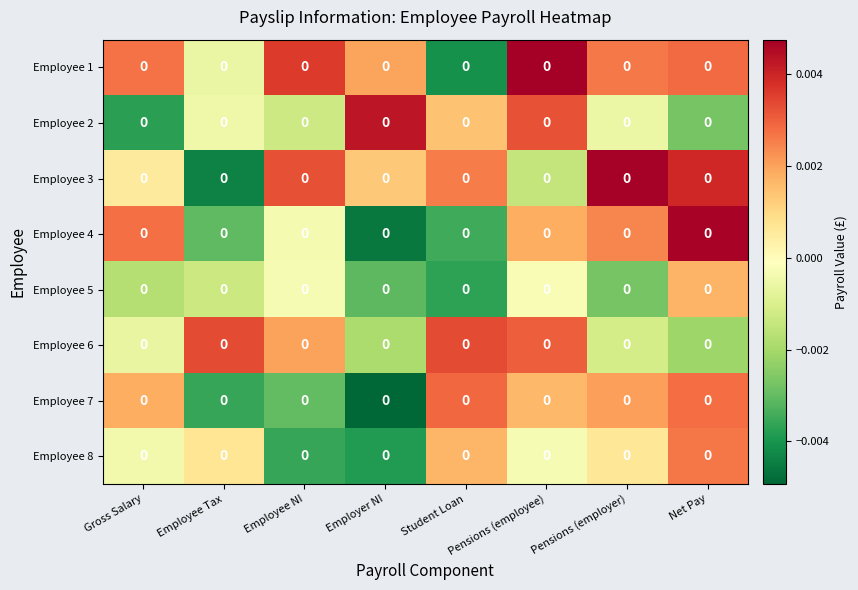

The value of Employee 7 at Pensions (employee) is 0.0. True or false?

True